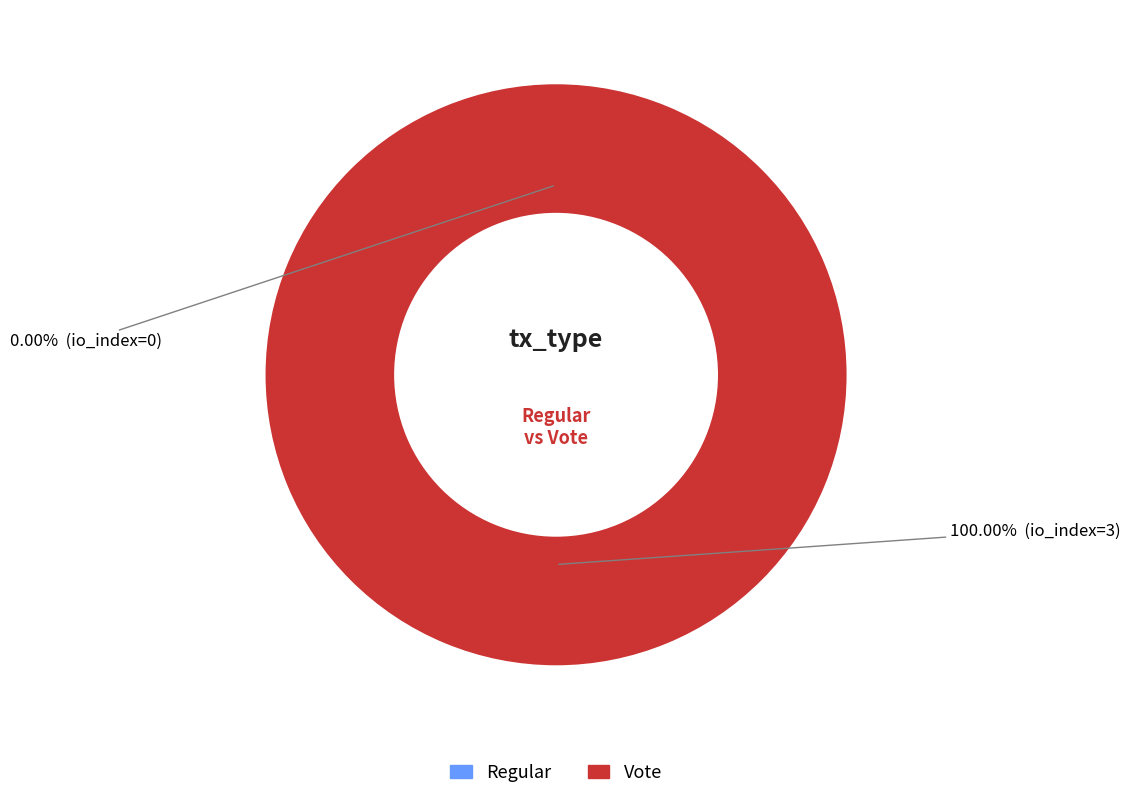

To the nearest percent, what is the average slice percentage?

50%